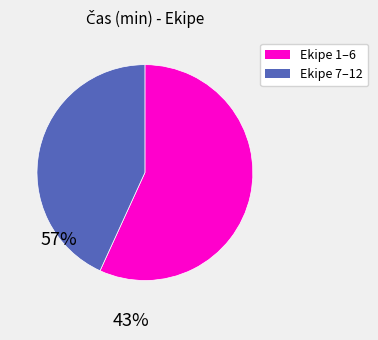

Is there any slice that represents more than half of the pie?

Yes